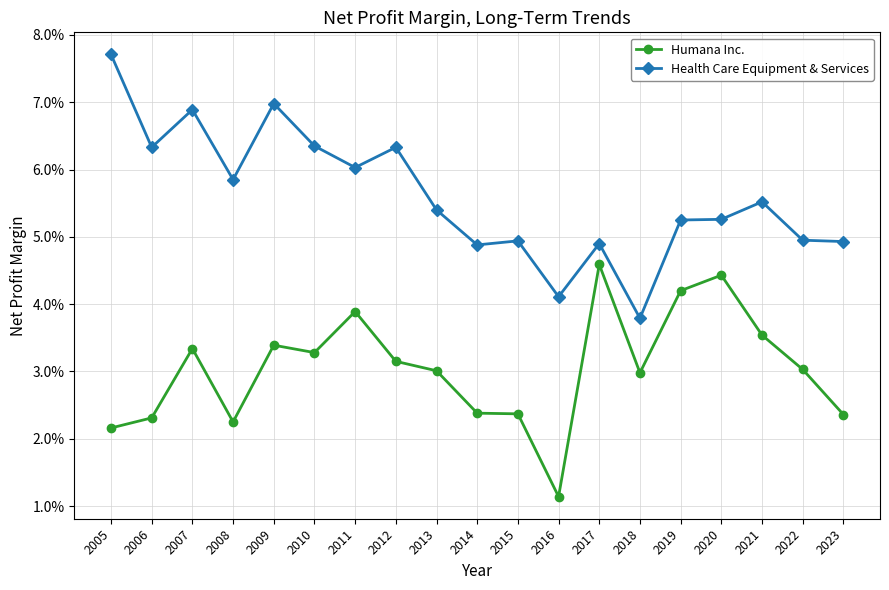

True or false: Health Care Equipment & Services and Humana Inc. cross at least once.

False